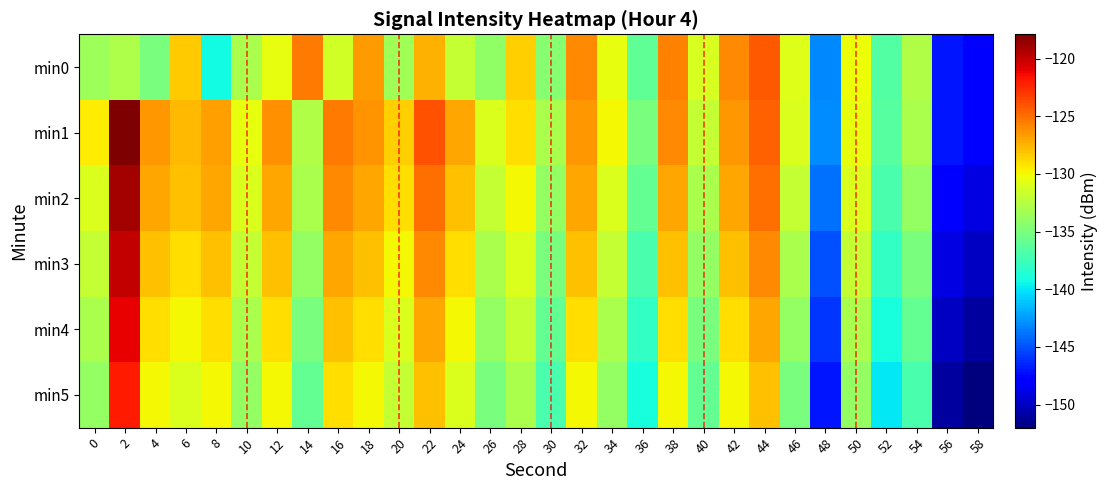

What is the smallest value displayed?

-152.0